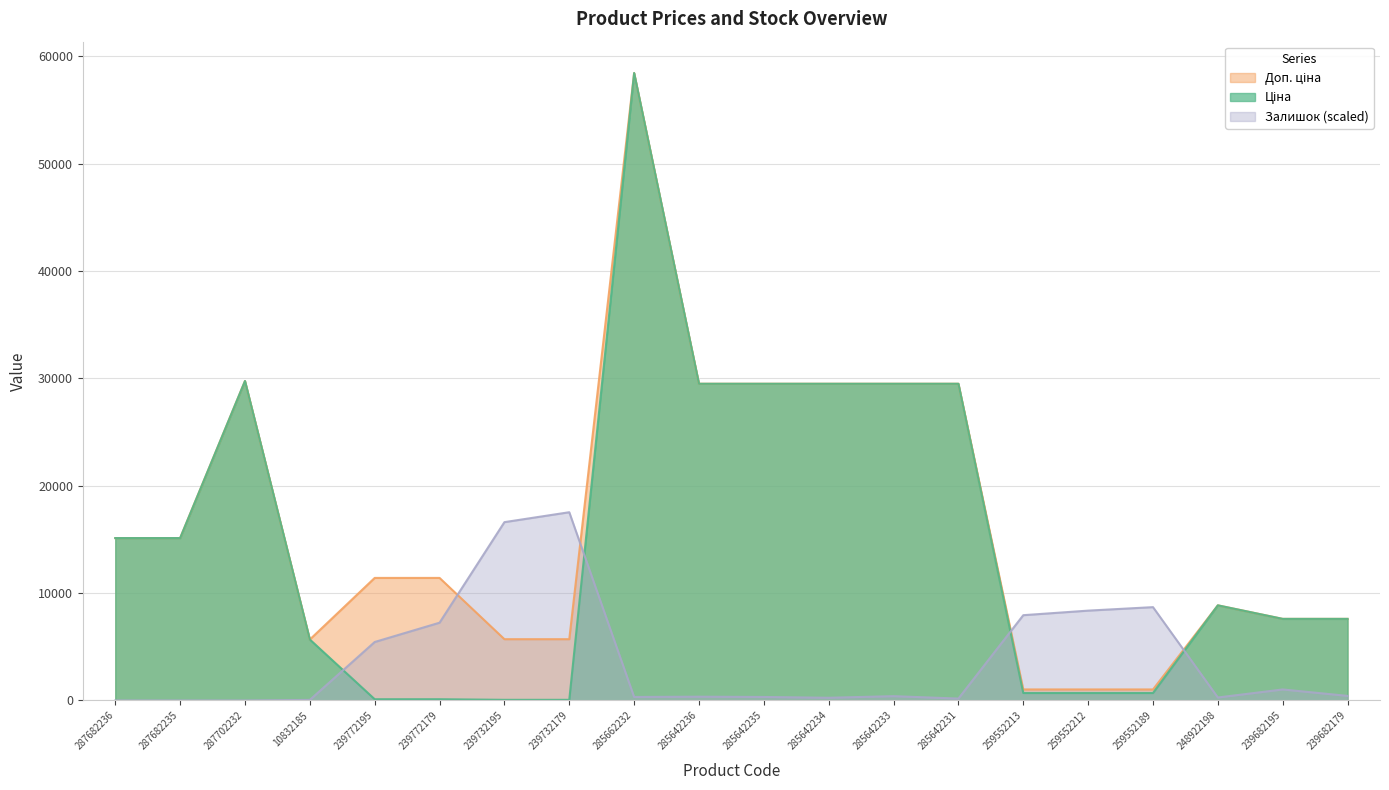

What is the maximum value shown in the chart?

58426.5